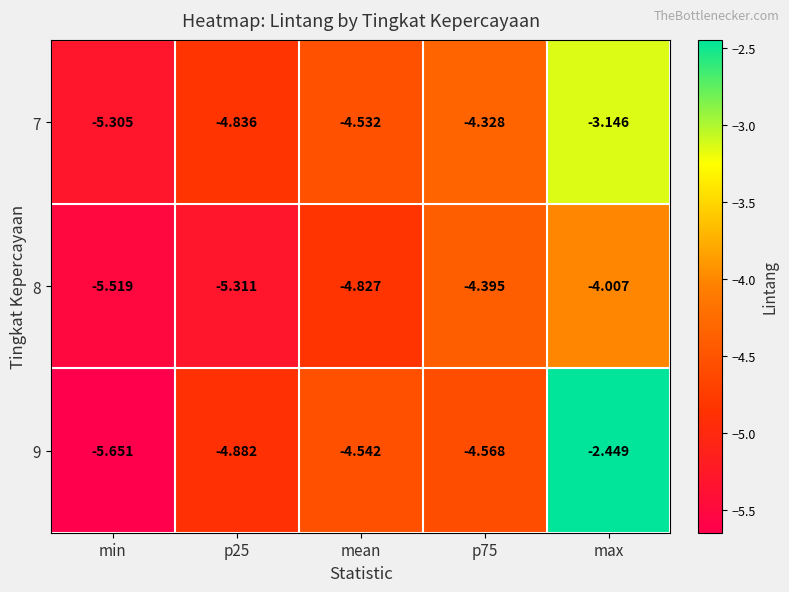

At which label is 8 closest to -4?

max